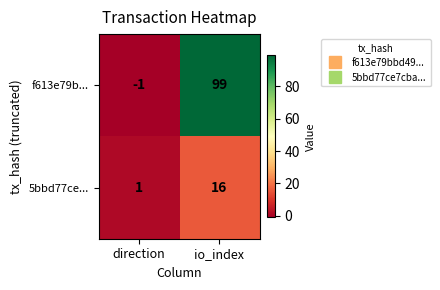

Which category has the highest value in the 5bbd77ce... series?

io_index